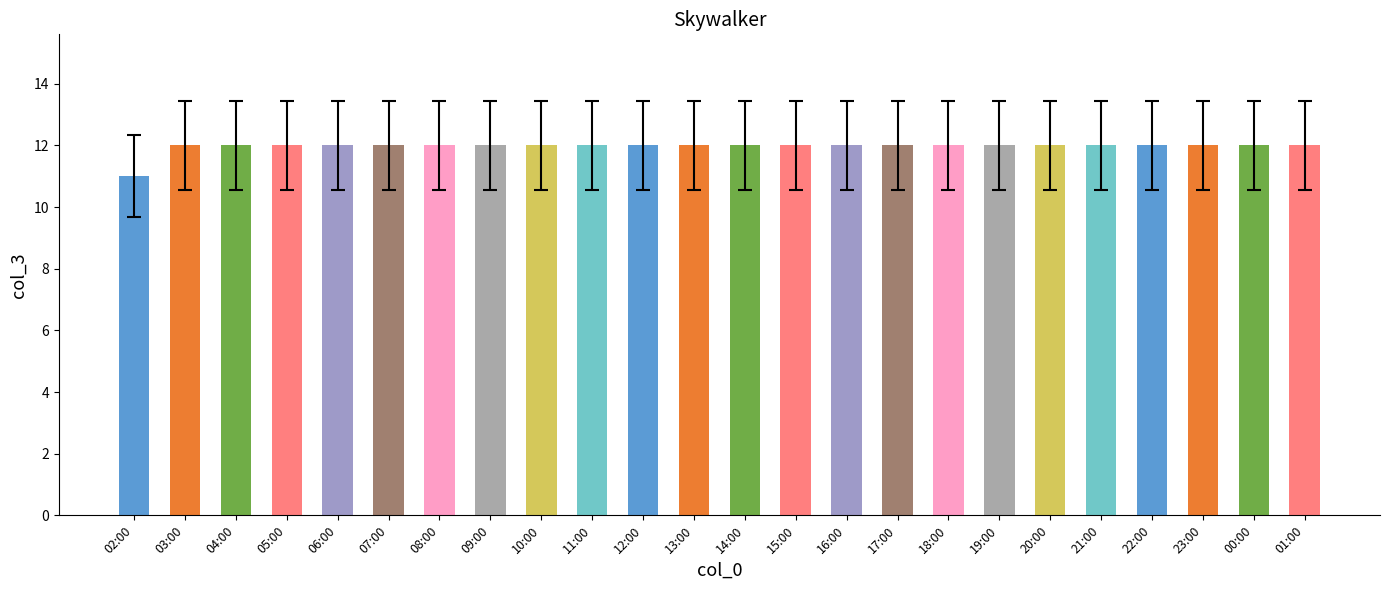

How many distinct data groups are displayed?

1